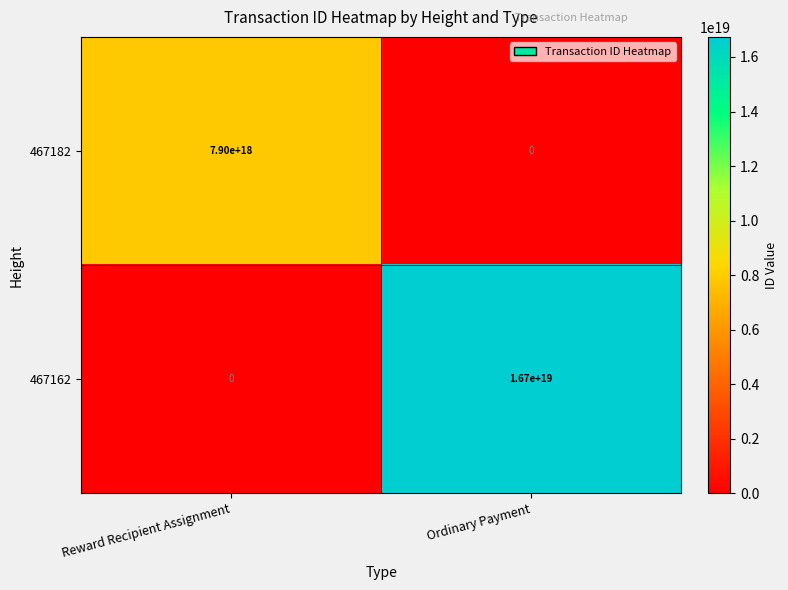

At which category does the chart reach its peak across all series?

Ordinary Payment